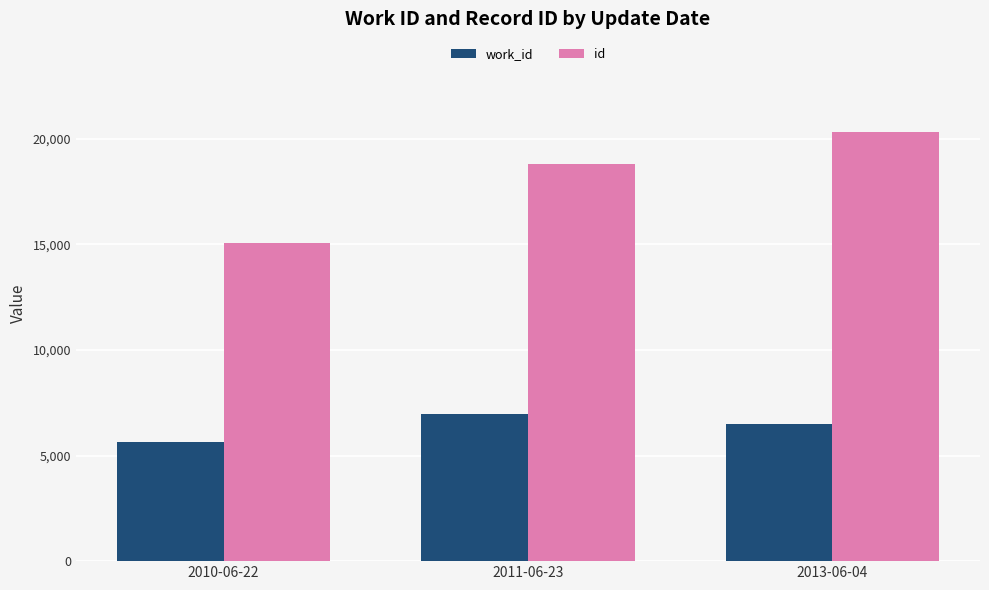

Which series changed the most between 2010-06-22 and 2011-06-23?

id